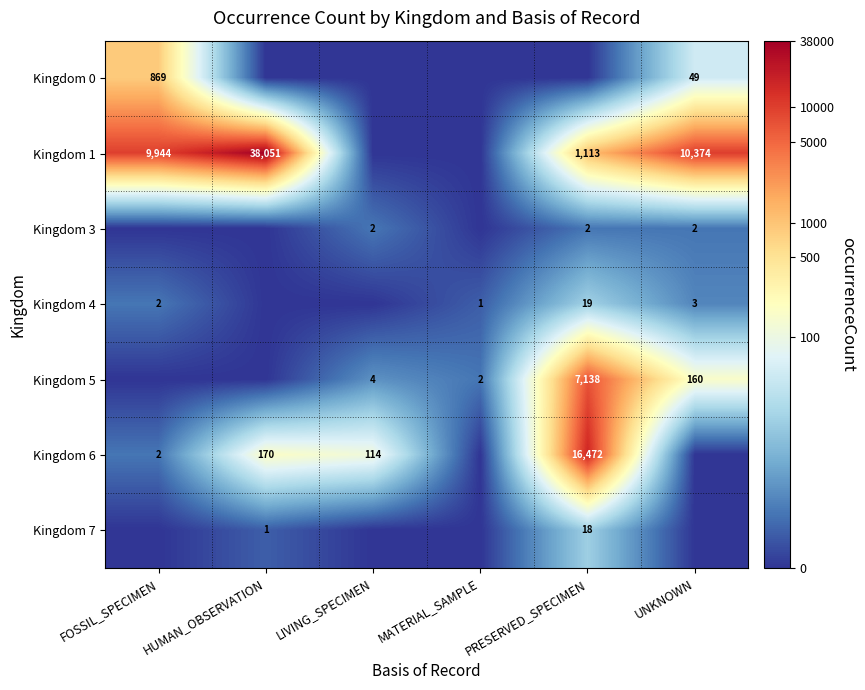

True or false: Kingdom 1 has a value of 3329 at UNKNOWN.

False